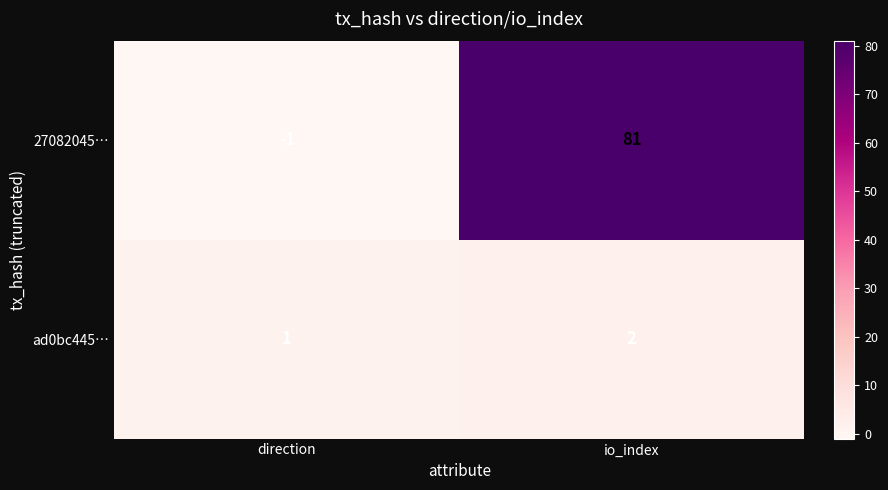

Which series has the largest total across all categories?

27082045…